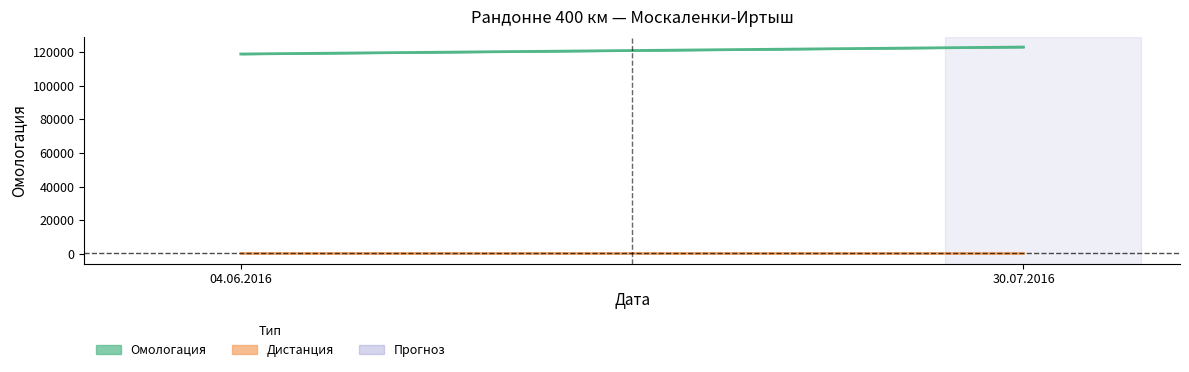

Rank the series by their maximum value, from lowest to highest.

Дистанция, Омологация